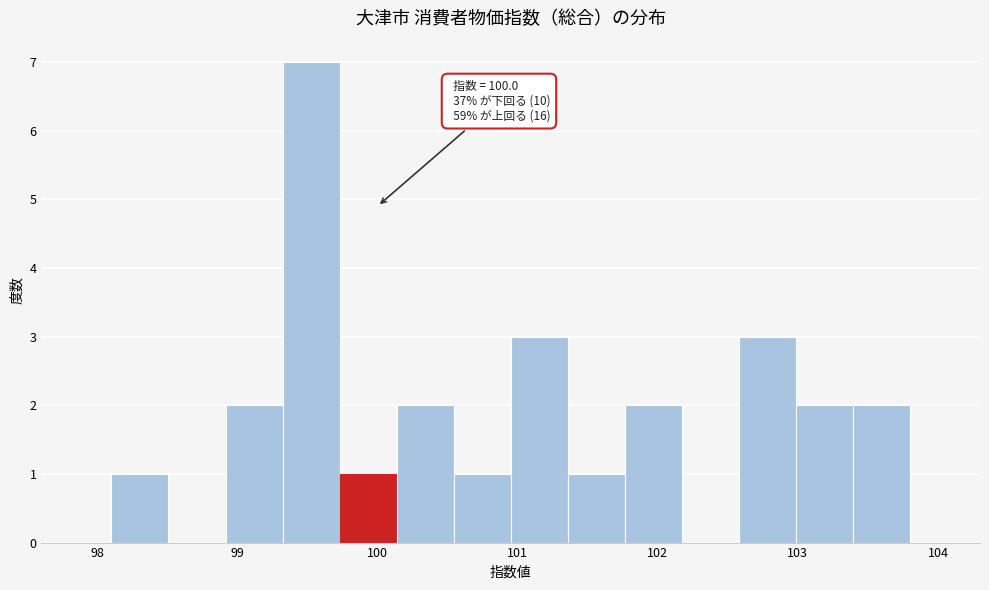

Over which range of the x-axis is the bar tallest?

99.3 to 99.7